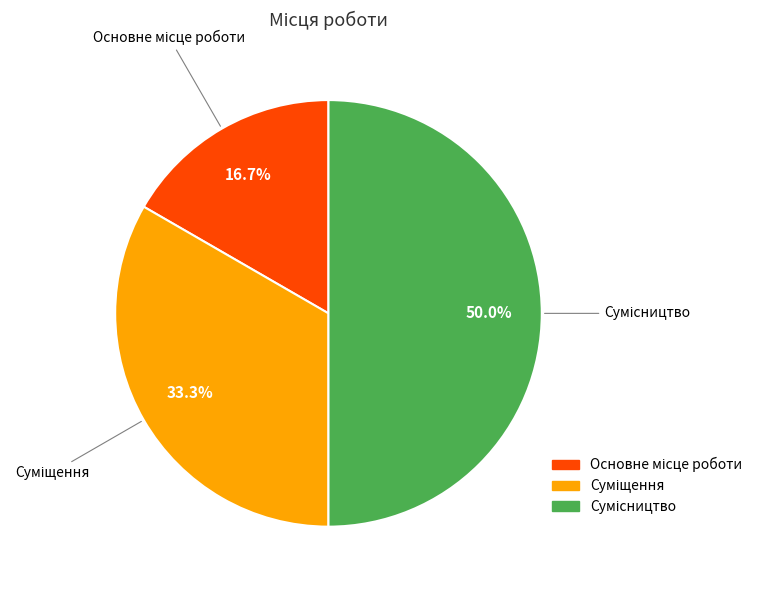

To the nearest percent, what is the difference between the largest and smallest slice percentages?

33%